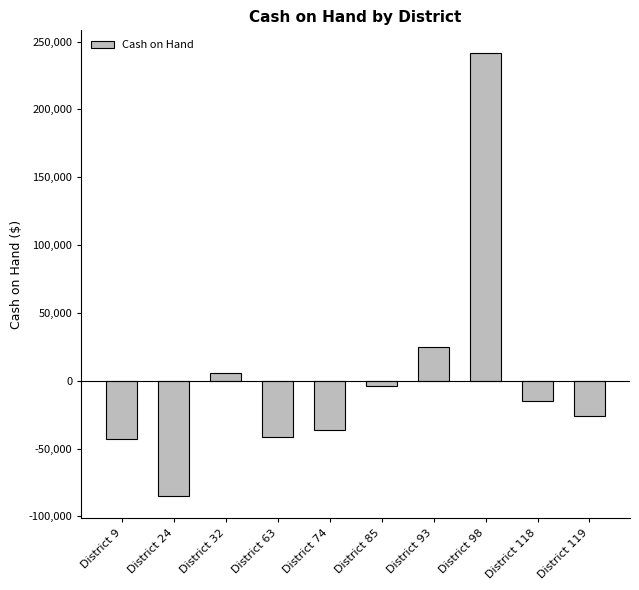

How many distinct data groups are displayed?

1